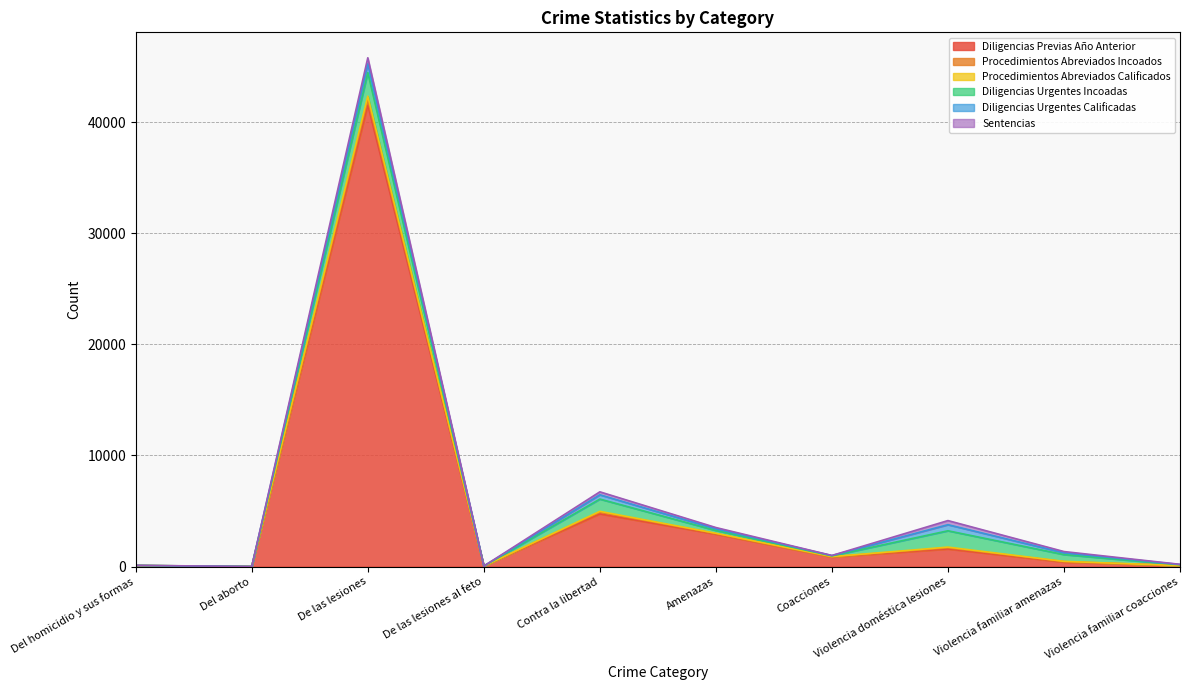

What is the highest value of the Diligencias Previas Año Anterior series?

41537